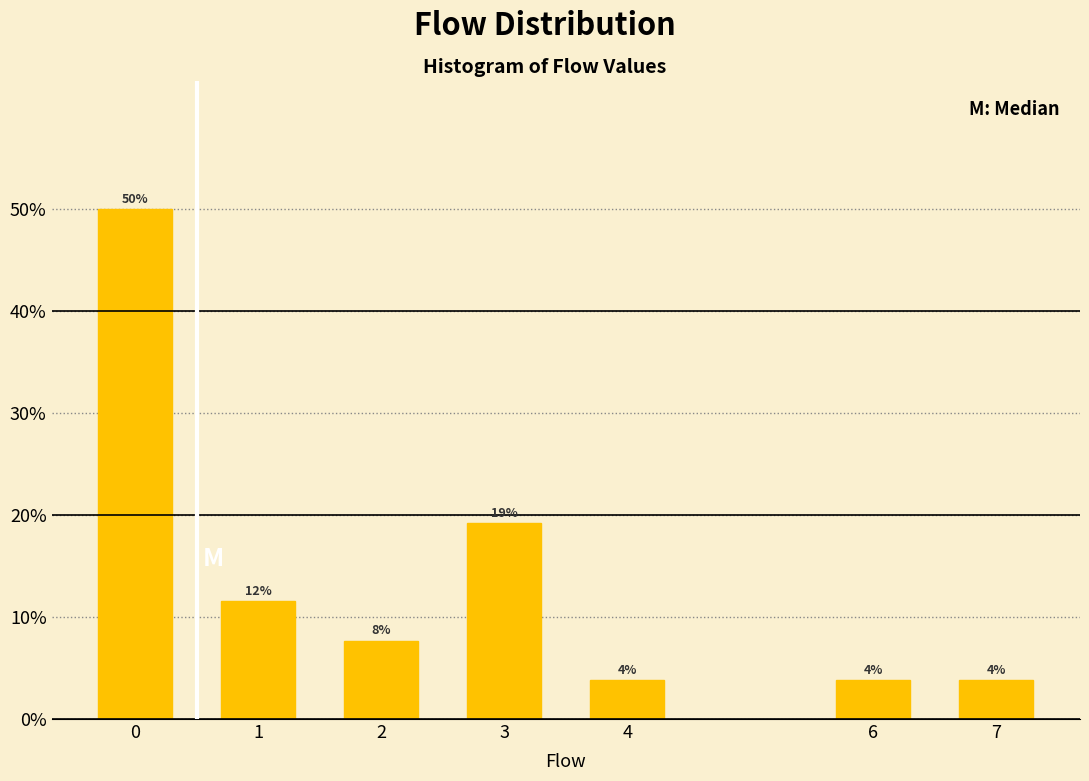

How many bars are there in total?

7